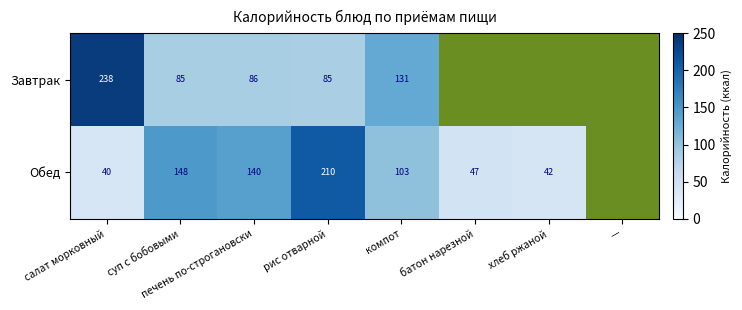

Is it true that Обед equals 13.0 at хлеб ржаной?

False